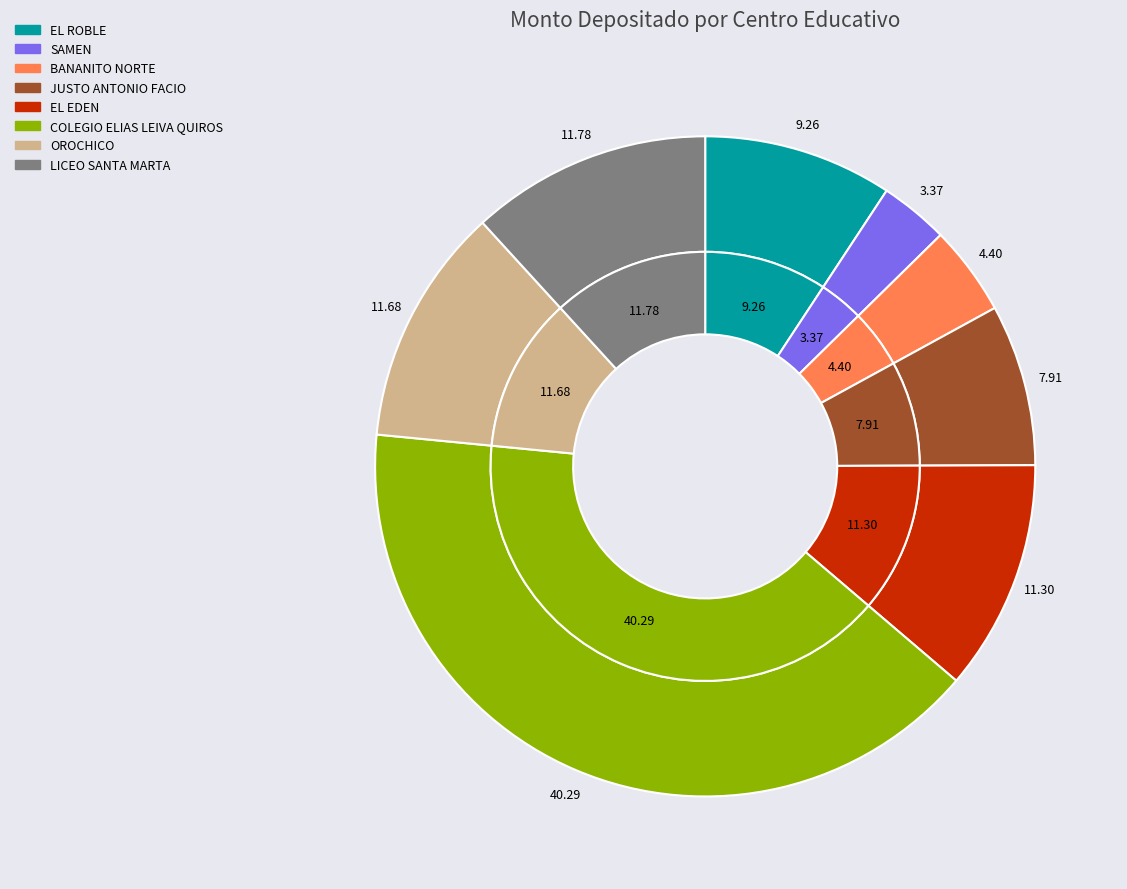

Rank the categories by value from highest to lowest.

COLEGIO ELIAS LEIVA QUIROS, LICEO SANTA MARTA, OROCHICO, EL EDEN, EL ROBLE, JUSTO ANTONIO FACIO, BANANITO NORTE, SAMEN